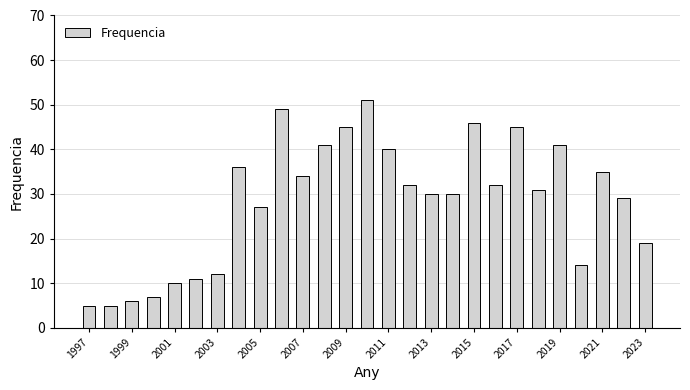

What is the value of the 15th bar from the left?

40